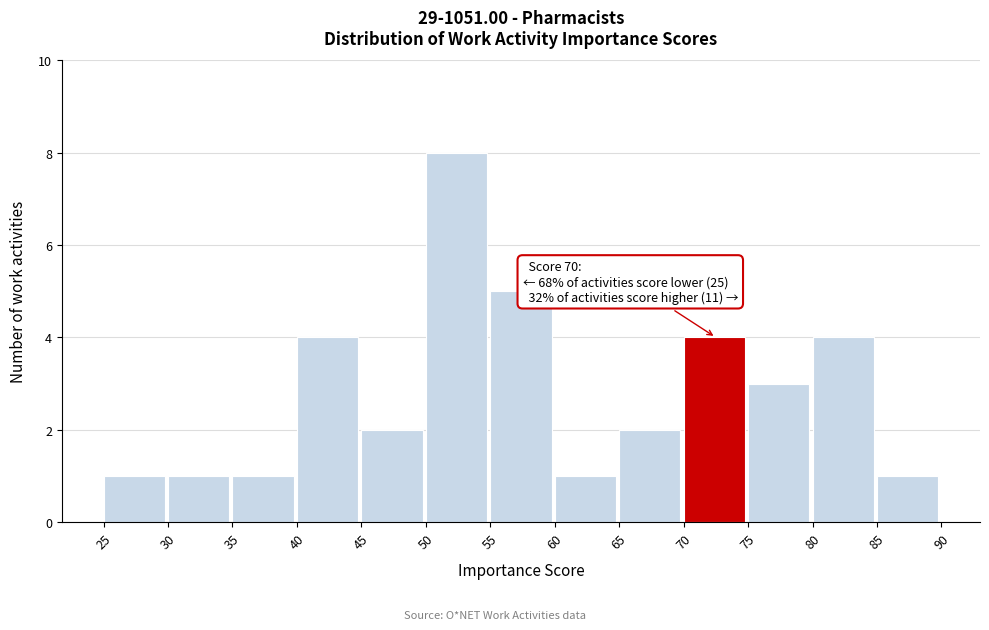

Which range on the x-axis has the tallest bar?

50 to 55